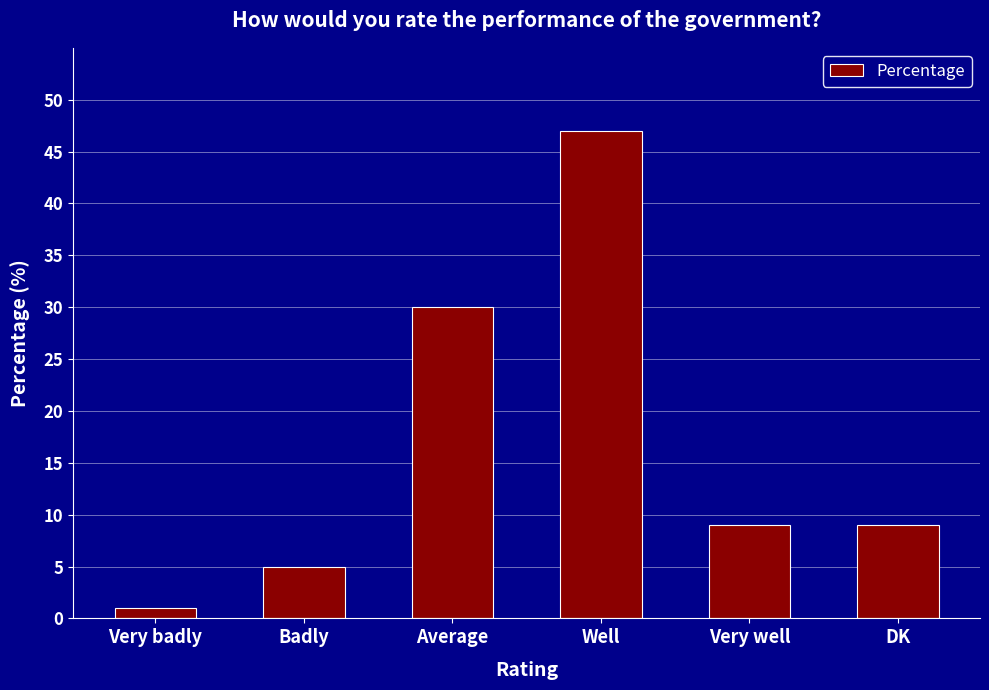

What is the change in value from Well to DK?

-38